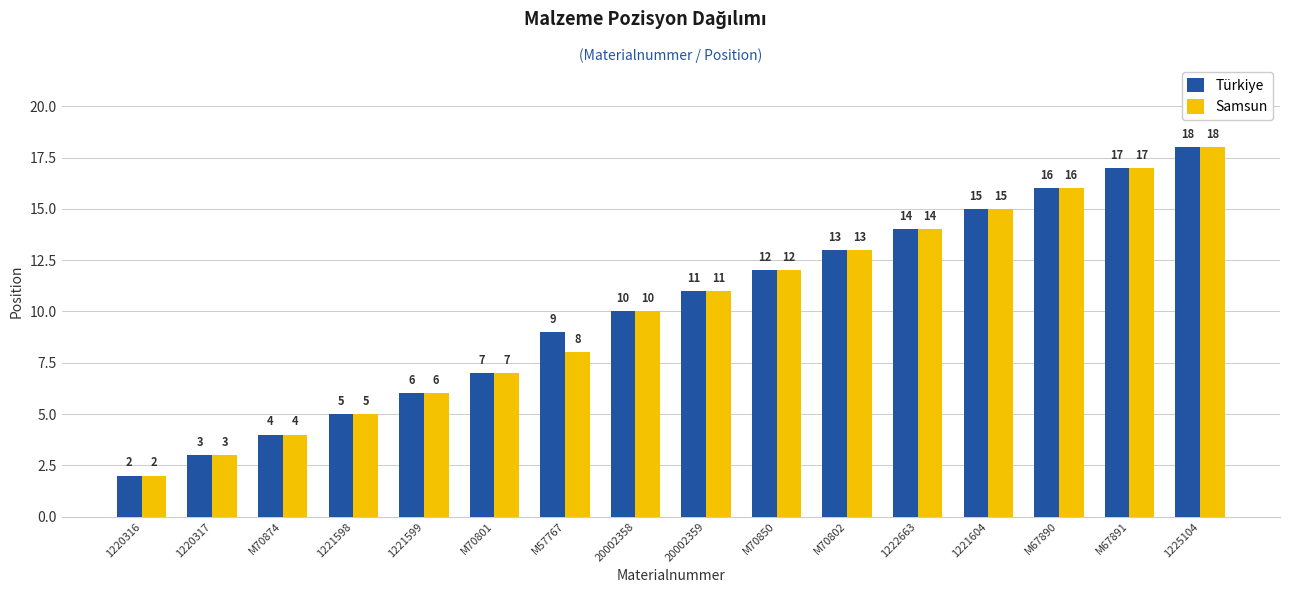

How many bars are there in total?

32